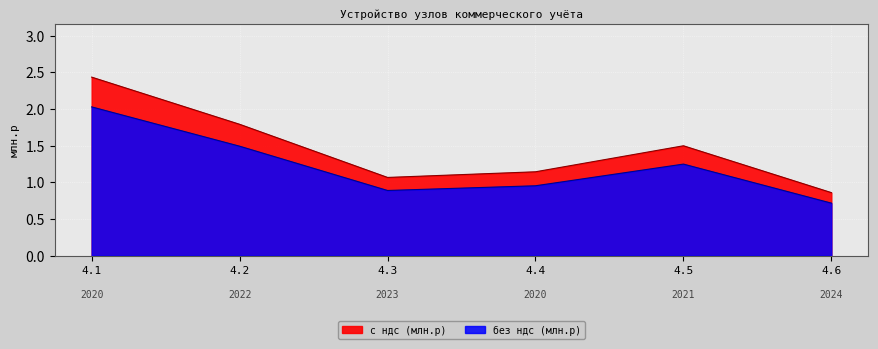

How many lines are shown in the chart?

2